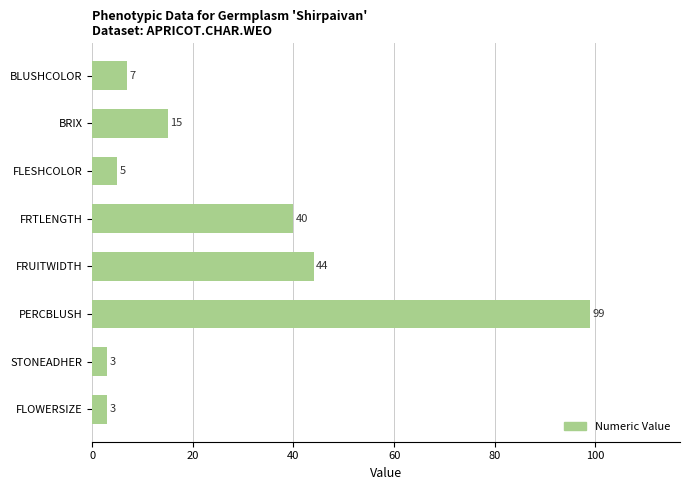

What is the difference between the maximum and second lowest values?

96